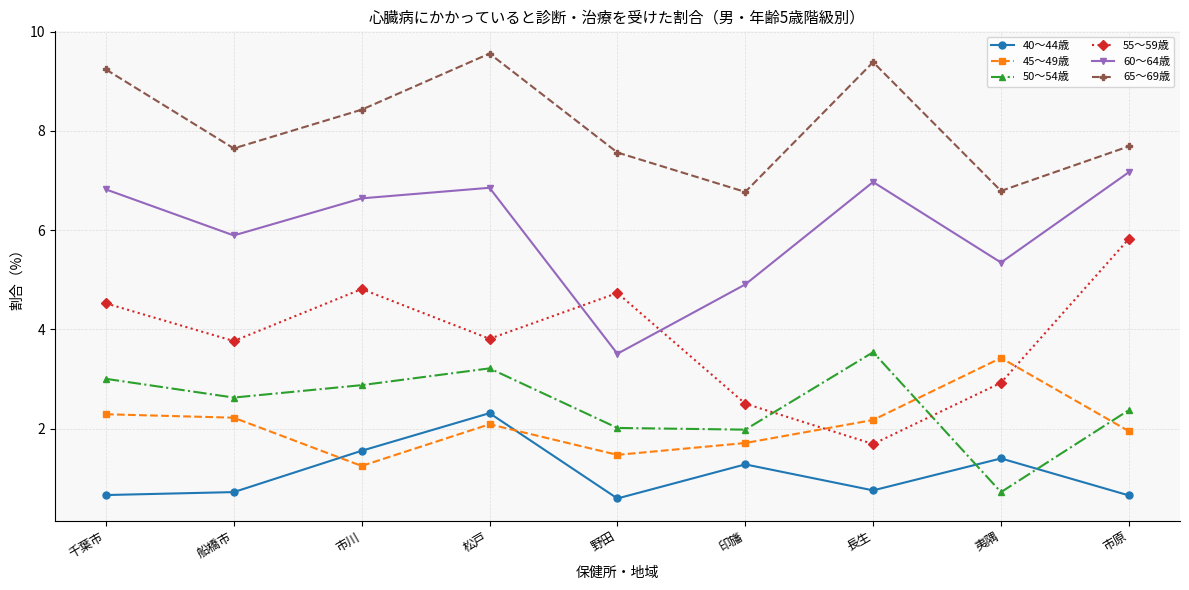

Where is 55～59歳 nearest to the value 3?

夷隅